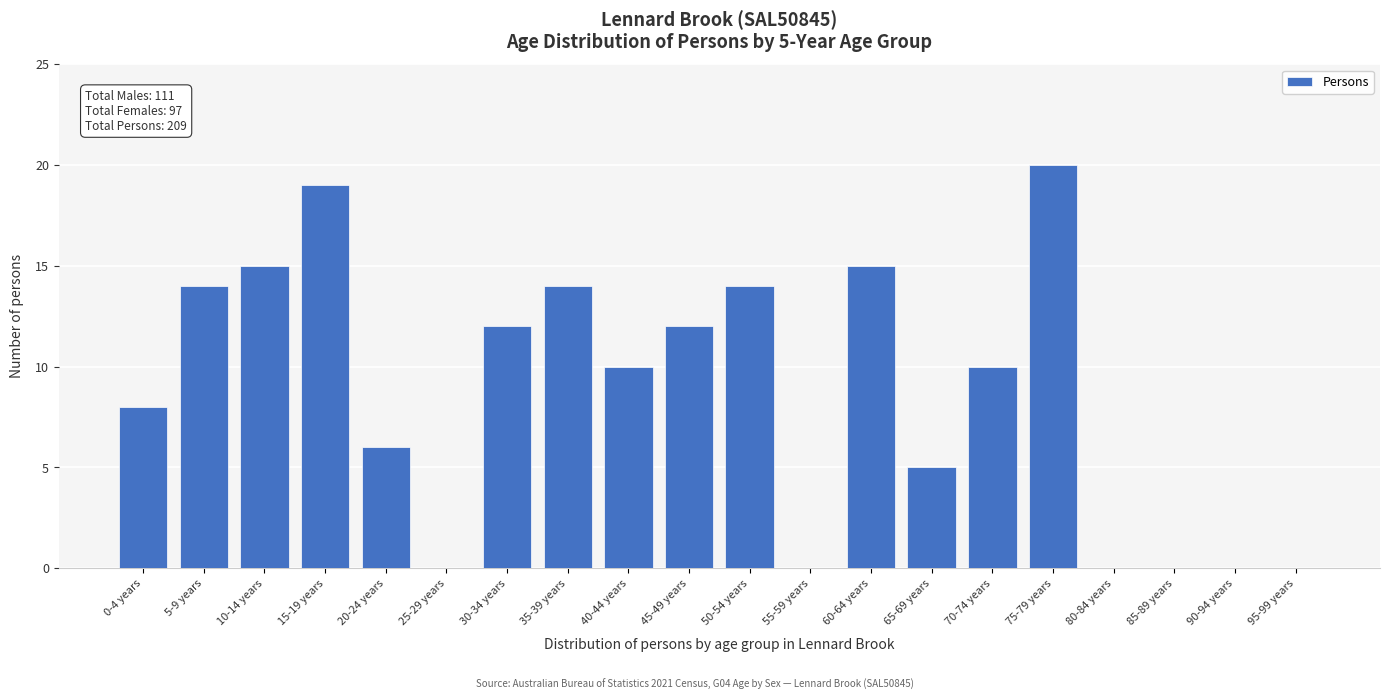

Reading left to right, what are all the values shown in this chart?

0-4 years=8	5-9 years=14	10-14 years=15	15-19 years=19	20-24 years=6	25-29 years=0	30-34 years=12	35-39 years=14	40-44 years=10	45-49 years=12	50-54 years=14	55-59 years=0	60-64 years=15	65-69 years=5	70-74 years=10	75-79 years=20	80-84 years=0	85-89 years=0	90-94 years=0	95-99 years=0